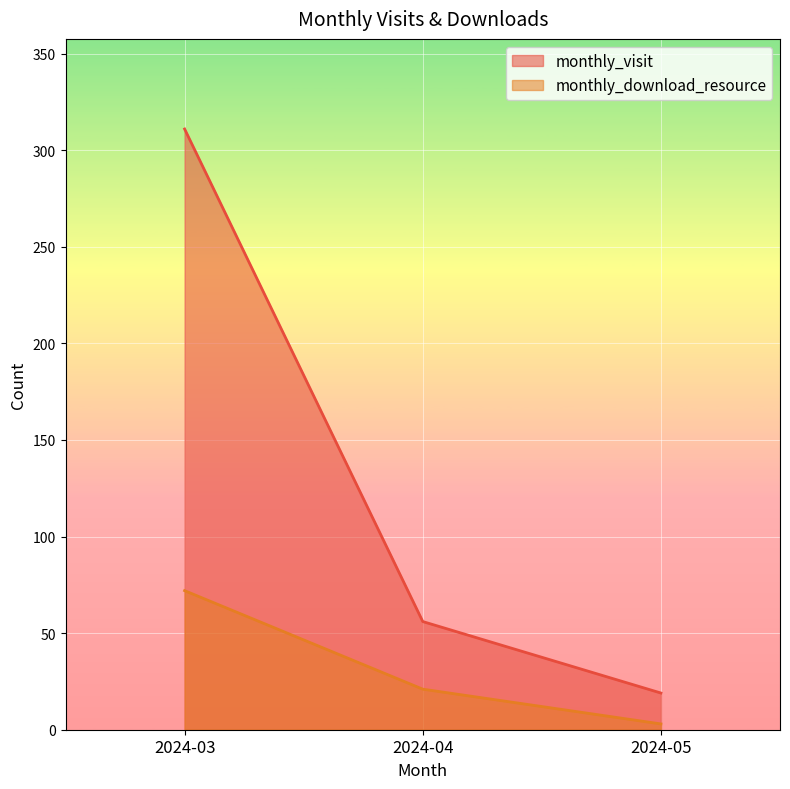

At which label does monthly_download_resource first exceed 21?

2024-03